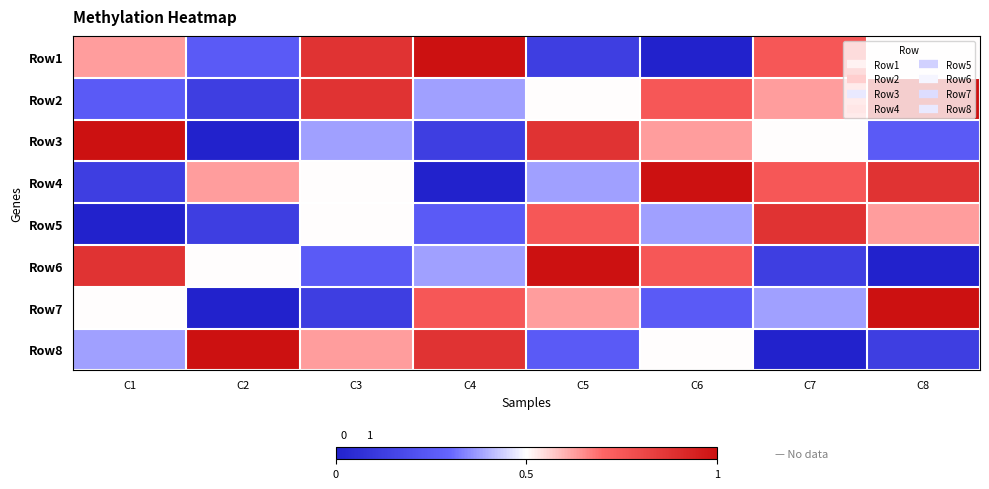

How many categories are shown in the chart?

8